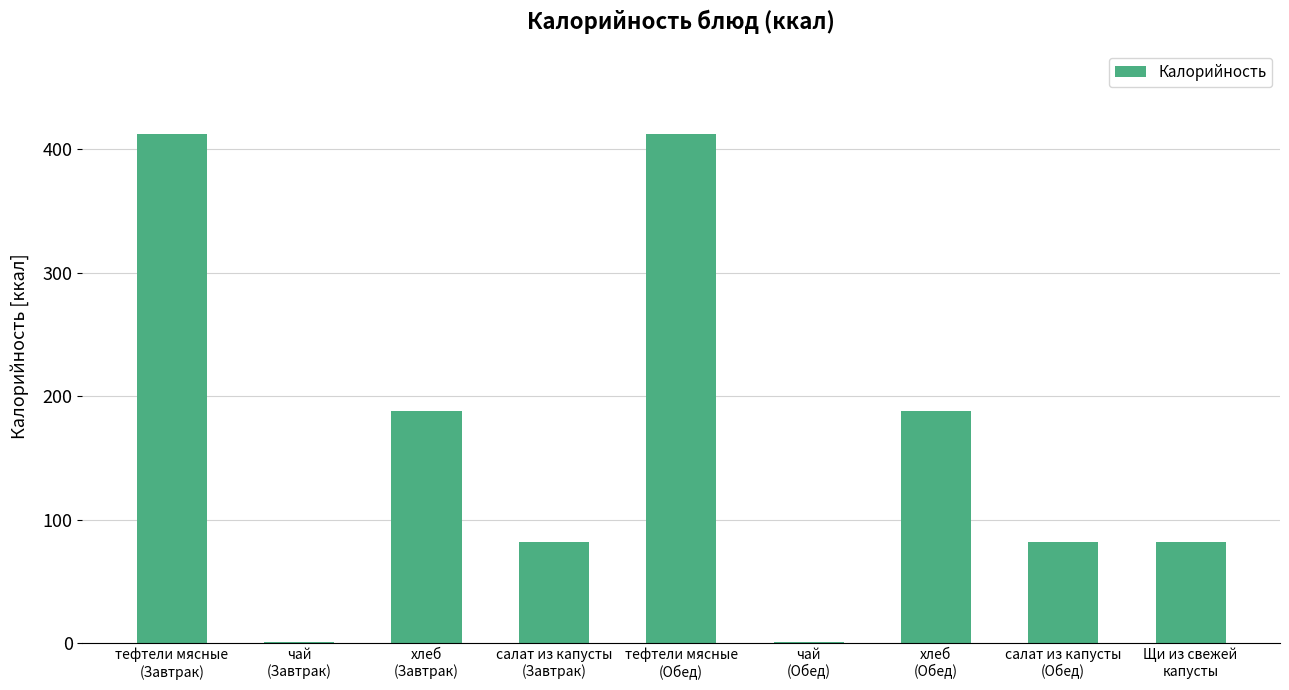

What is the greatest value displayed?

412